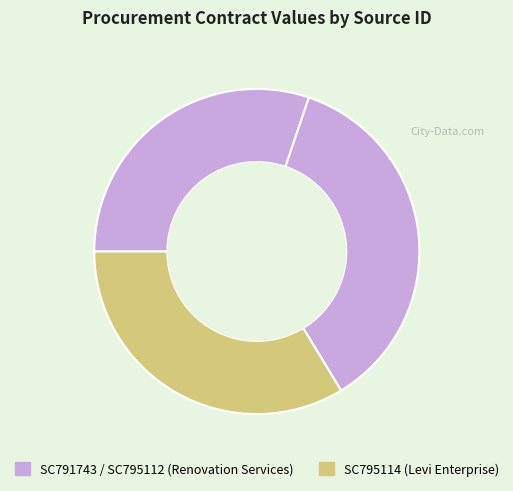

Rank the categories by value from lowest to highest.

SC791743, SC795114, SC795112